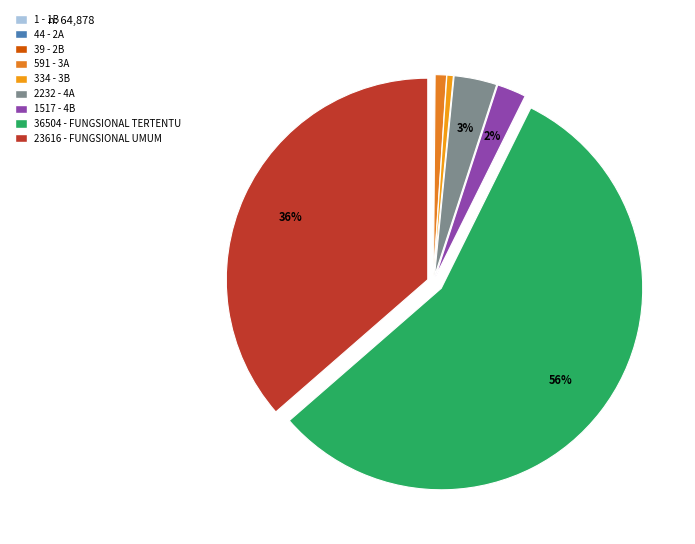

Rank the categories by value from lowest to highest.

1B, 2B, 2A, 3B, 3A, 4B, 4A, FUNGSIONAL UMUM, FUNGSIONAL TERTENTU